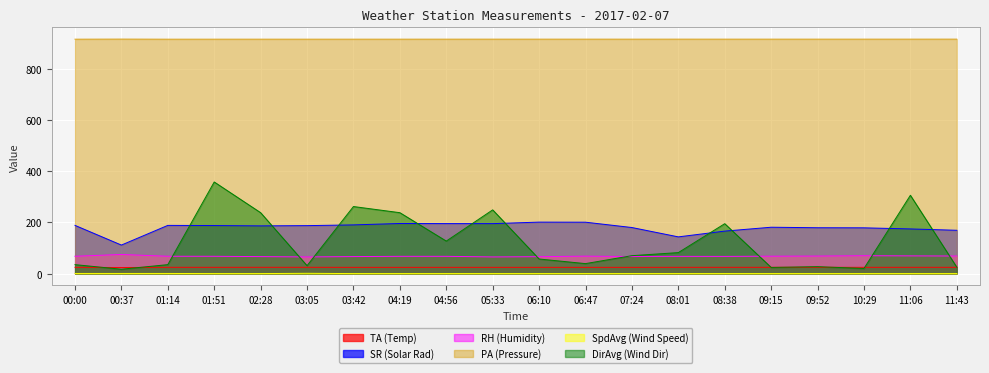

True or false: SR (Solar Rad) has a value of 315.4 at 05:33.

False